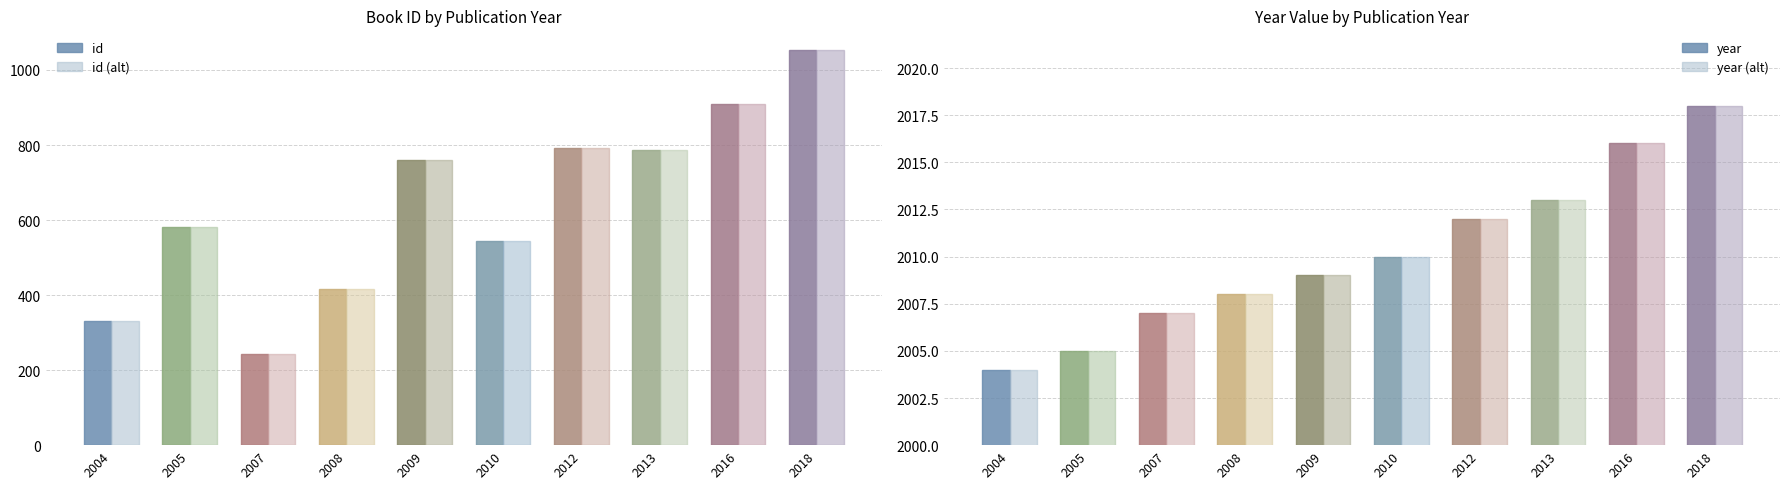

How many series are shown in this chart?

2